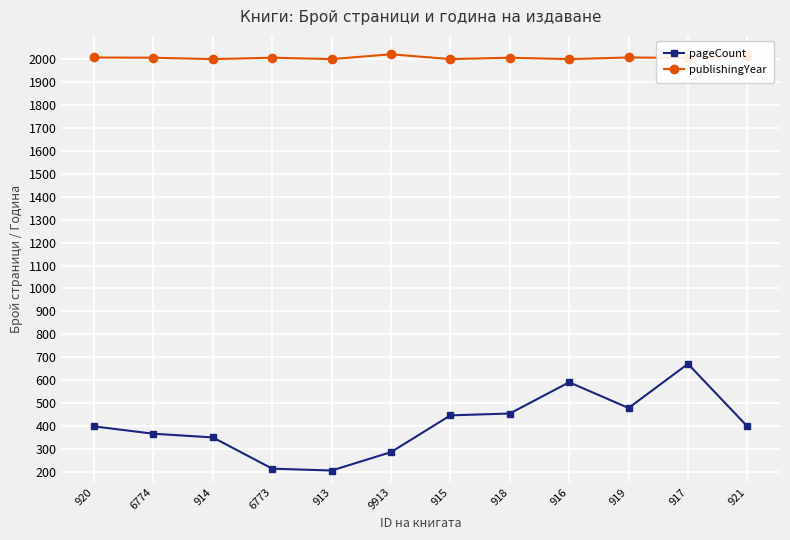

True or false: publishingYear has a value of 2005 at 920.

True